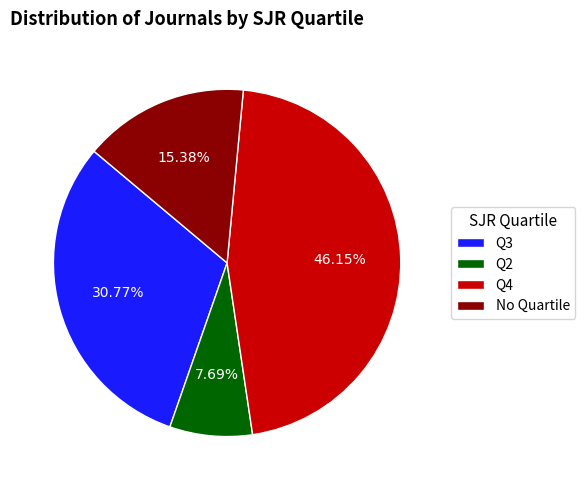

To the nearest percent, what portion does Q2 represent?

8%